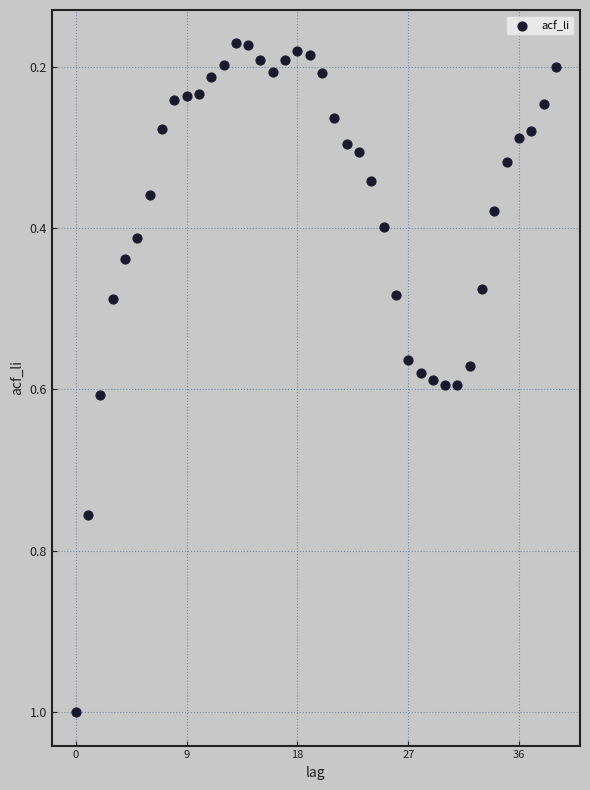

How many data points are displayed?

40